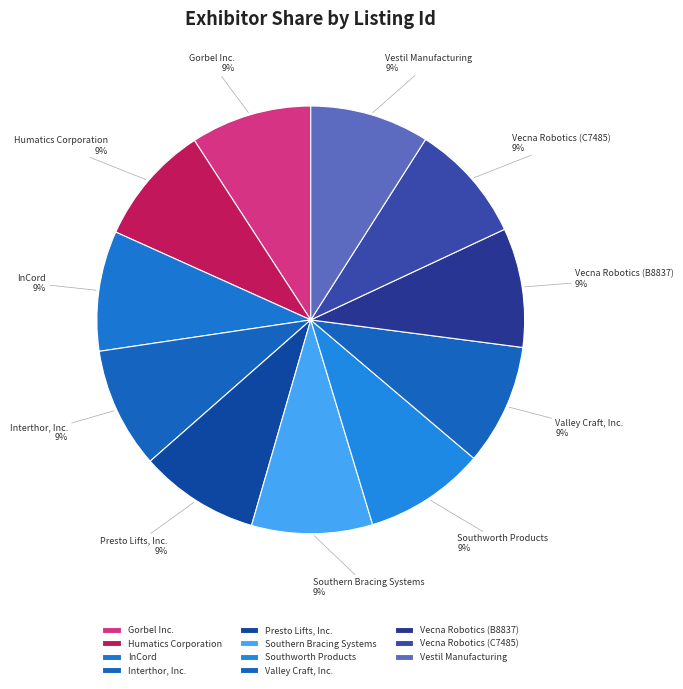

What is the ratio of the value at Presto Lifts, Inc. to the value at Interthor, Inc.?

1.0